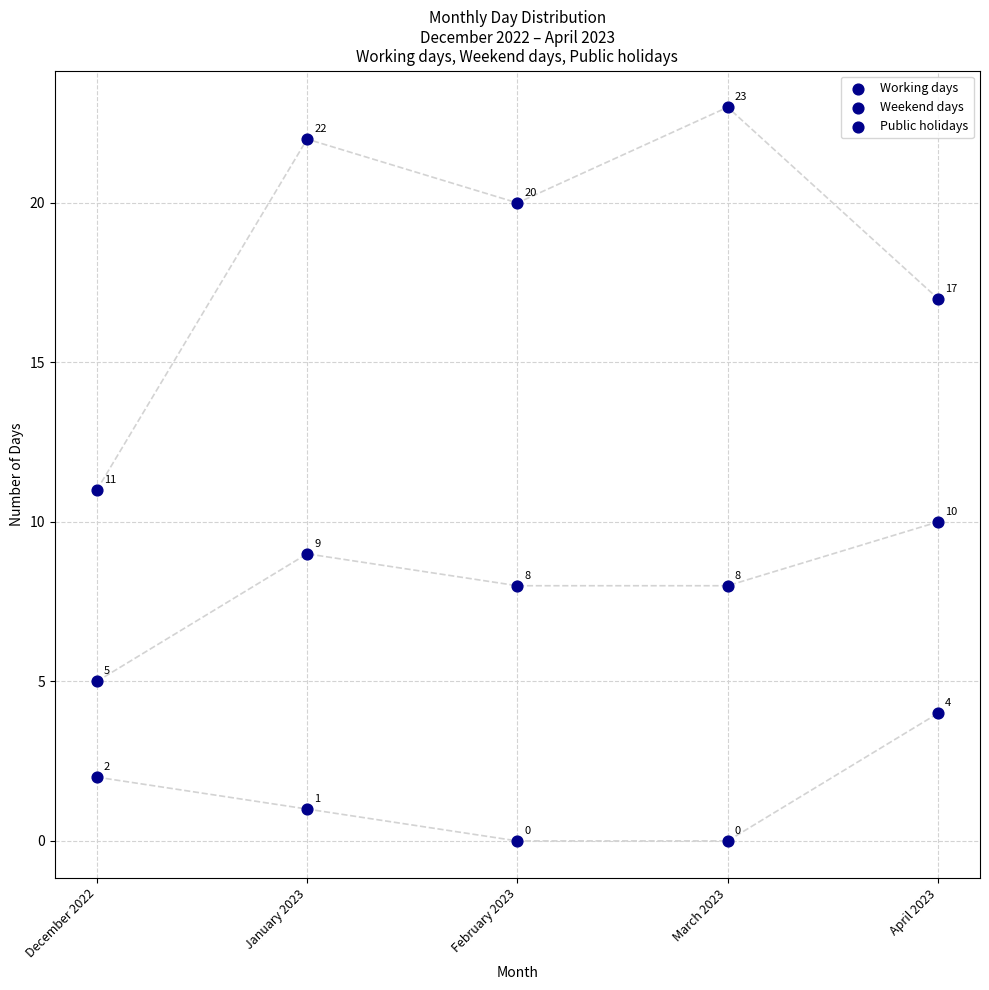

Which series has the widest spread of Y values?

Working days